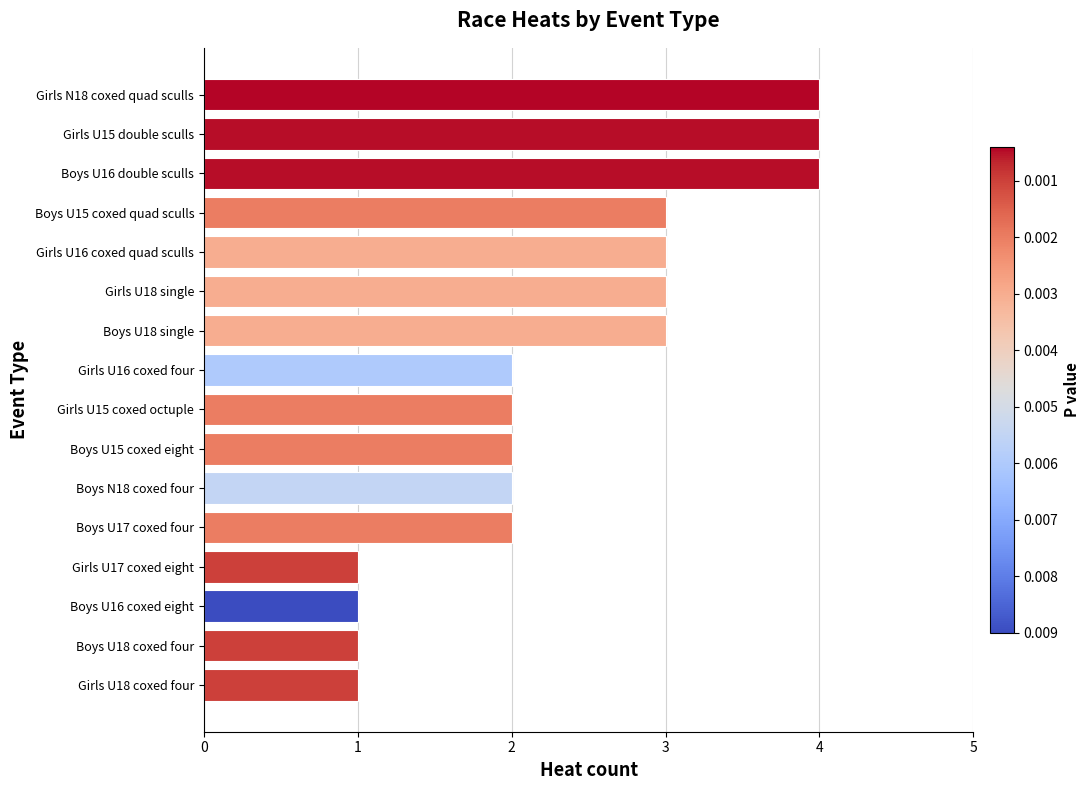

How many distinct data groups are displayed?

1